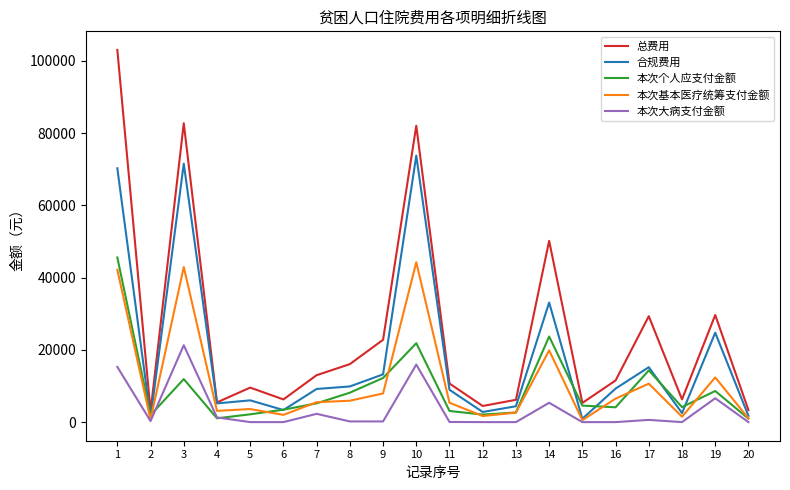

What are all the series names shown in the legend?

总费用, 合规费用, 本次个人应支付金额, 本次基本医疗统筹支付金额, 本次大病支付金额